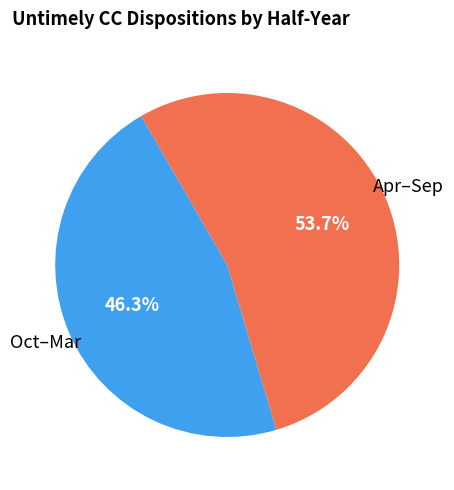

Between Oct–Mar and Apr–Sep, which is larger?

Apr–Sep